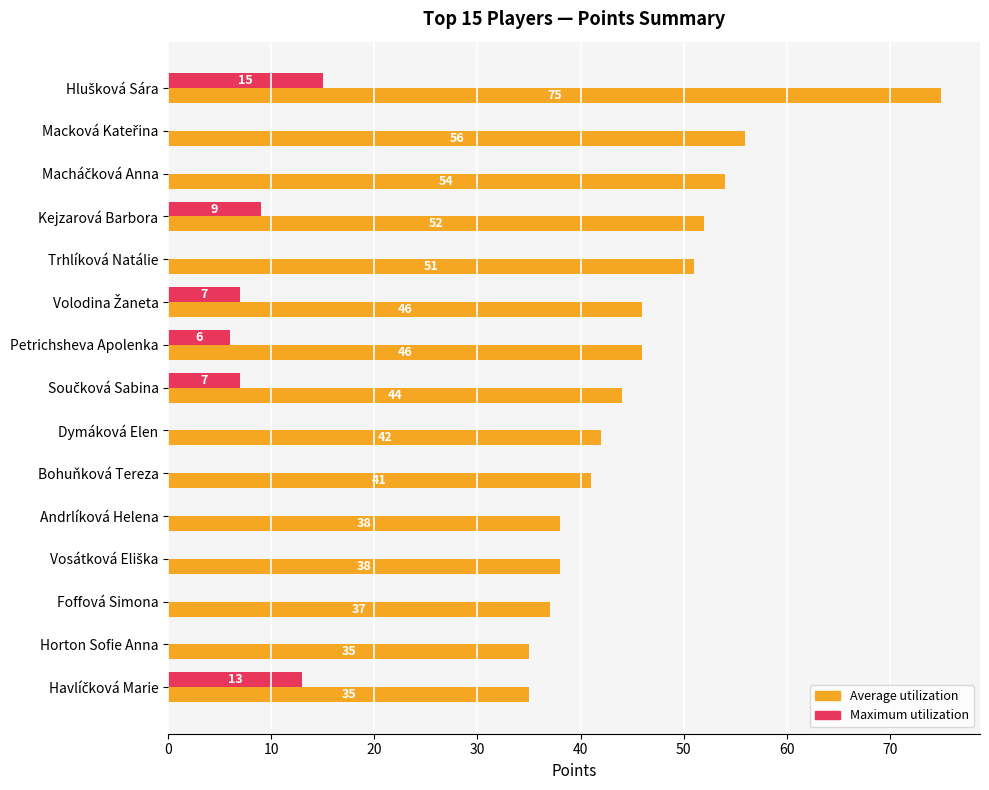

What is the maximum value shown in the chart?

75